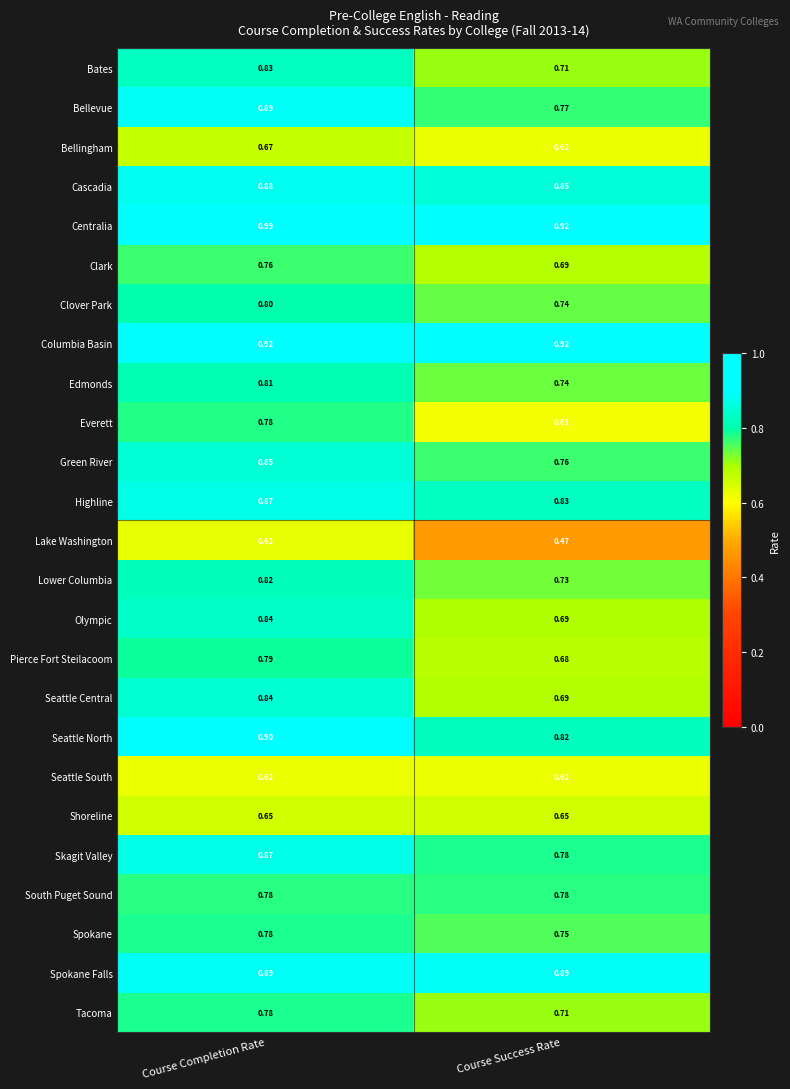

At which category is the sum across all series the highest?

Course Completion Rate